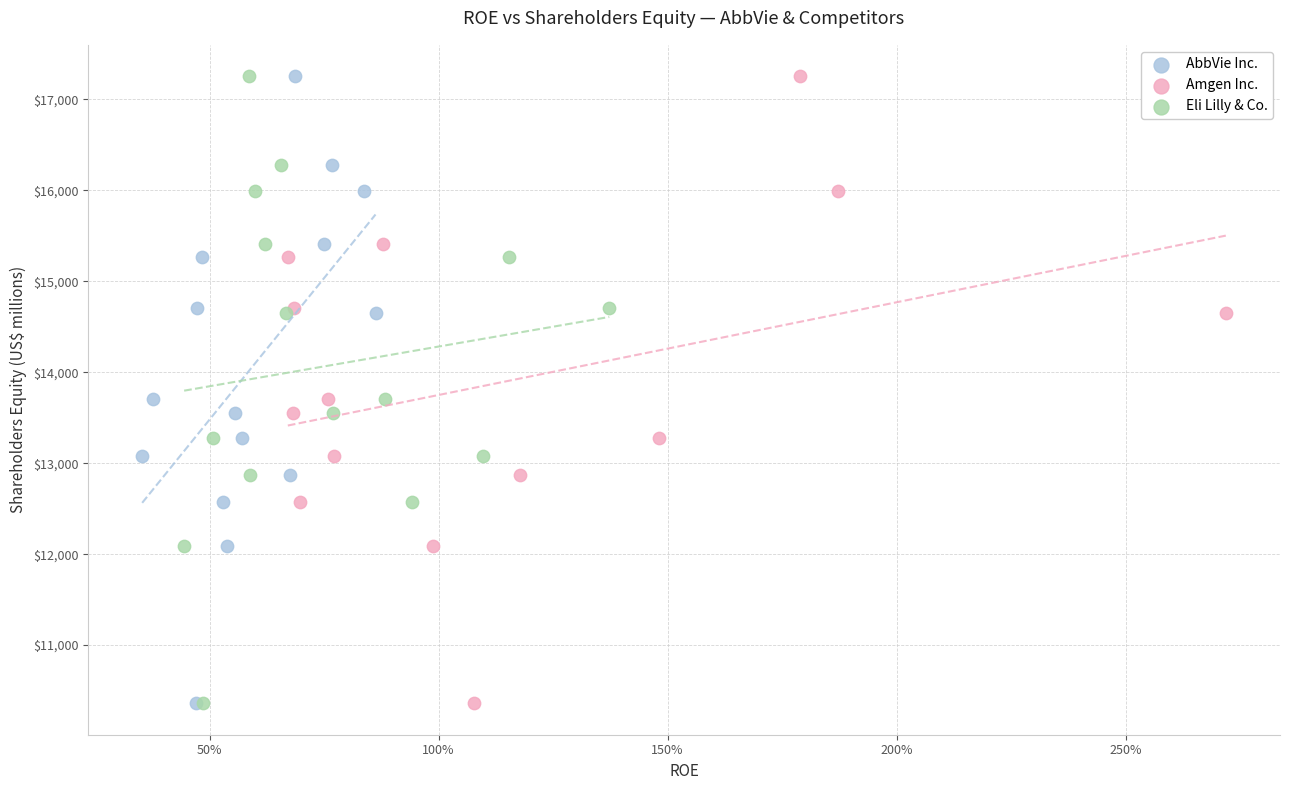

What are all the series names shown in the legend?

AbbVie Inc., Amgen Inc., Eli Lilly & Co.